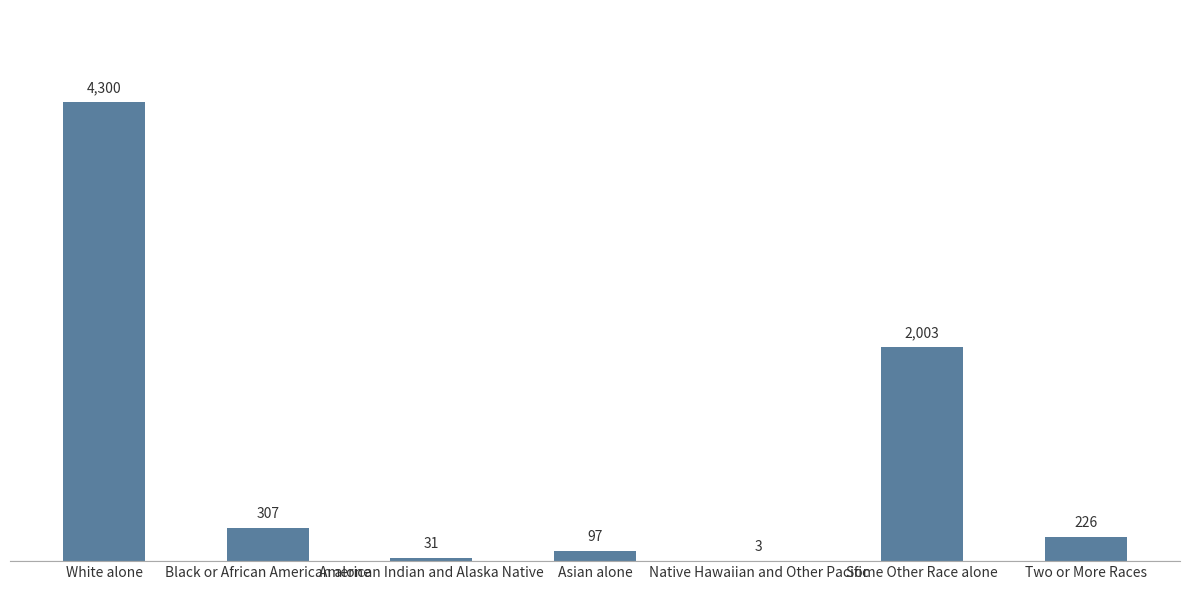

Which label corresponds to the largest value in the chart?

White alone